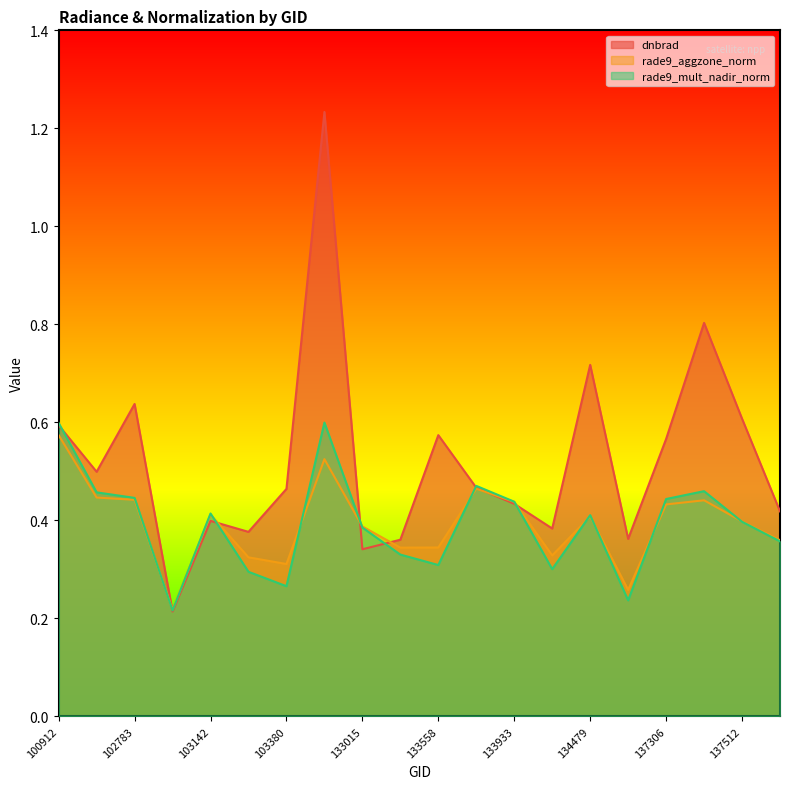

In rade9_aggzone_norm, how many points are higher than both neighbors (excluding endpoints)?

5